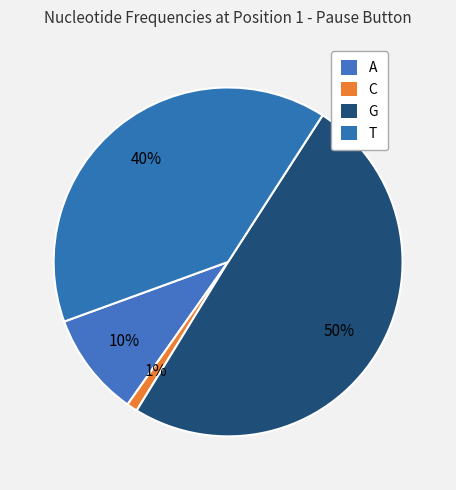

Does A represent more than half of the total?

No